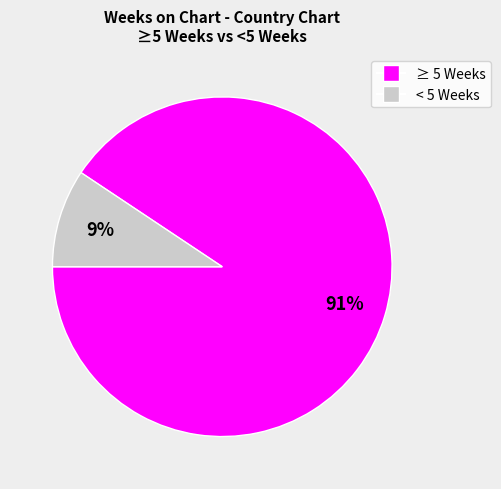

To the nearest percent, what is the average slice percentage?

50%